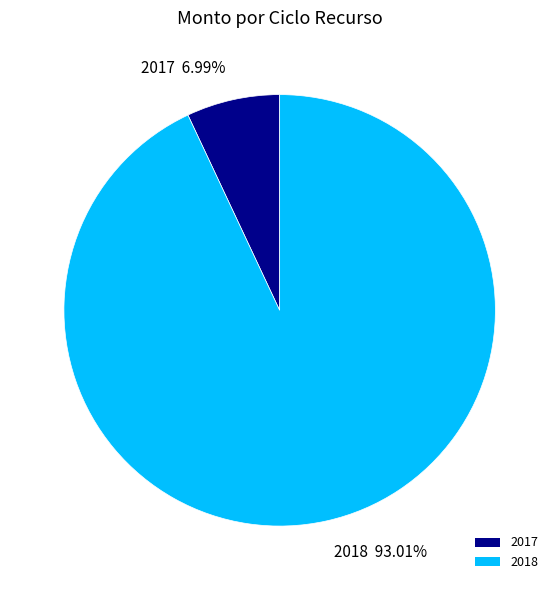

True or false: 2018 accounts for 99% of the total.

False